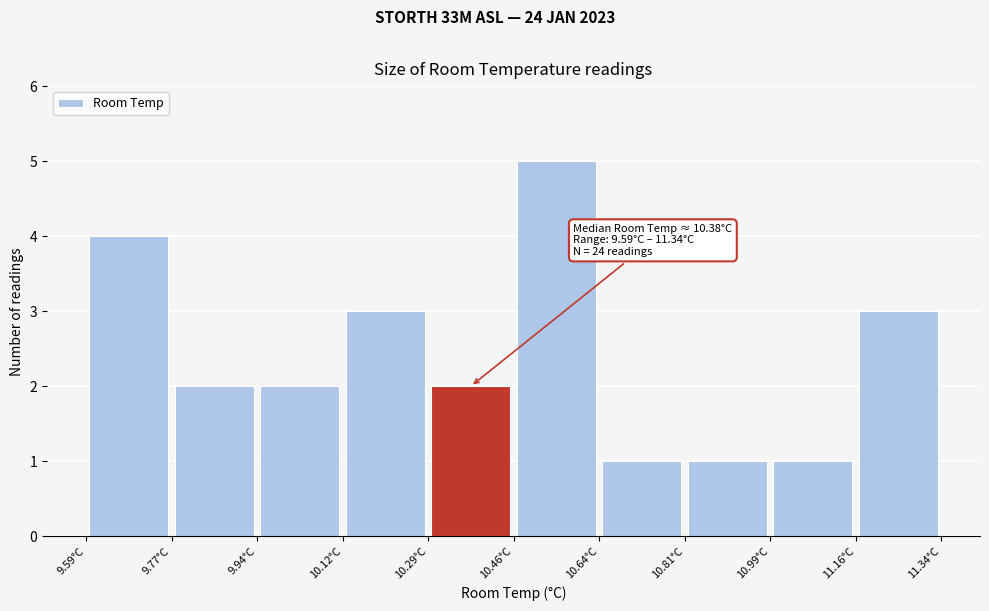

Which range on the x-axis has the tallest bar?

10.465 to 10.640